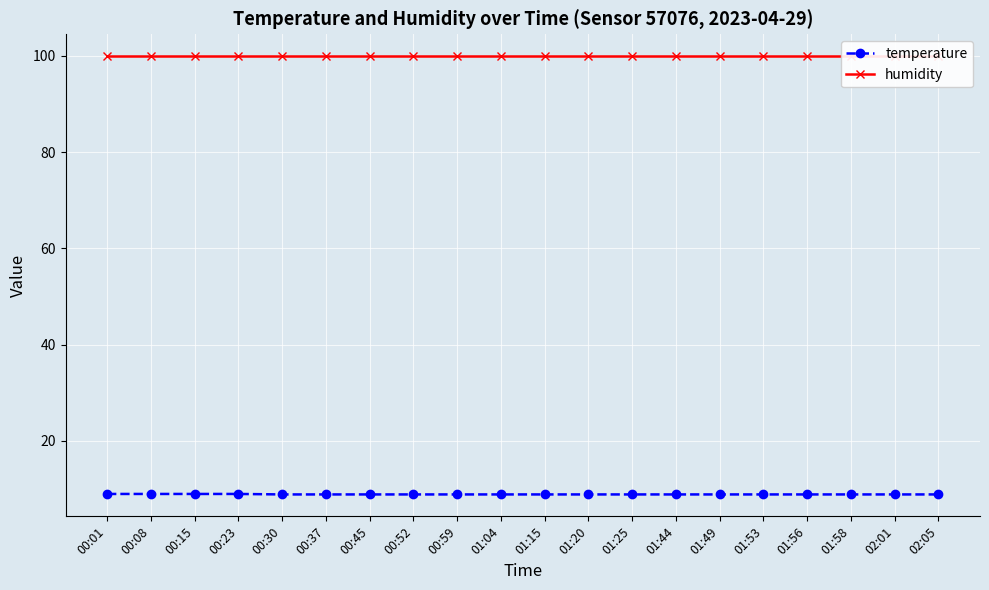

Reading left to right, transcribe all the data shown in this chart.

temperature: 9.0	9.0	9.0	9.0	8.9	8.9	8.9	8.9	8.9	8.9	8.9	8.9	8.9	8.9	8.9	8.9	8.9	8.9	8.9	8.9
humidity: 99.9	99.9	99.9	99.9	99.9	99.9	99.9	99.9	99.9	99.9	99.9	99.9	99.9	99.9	99.9	99.9	99.9	99.9	99.9	99.9